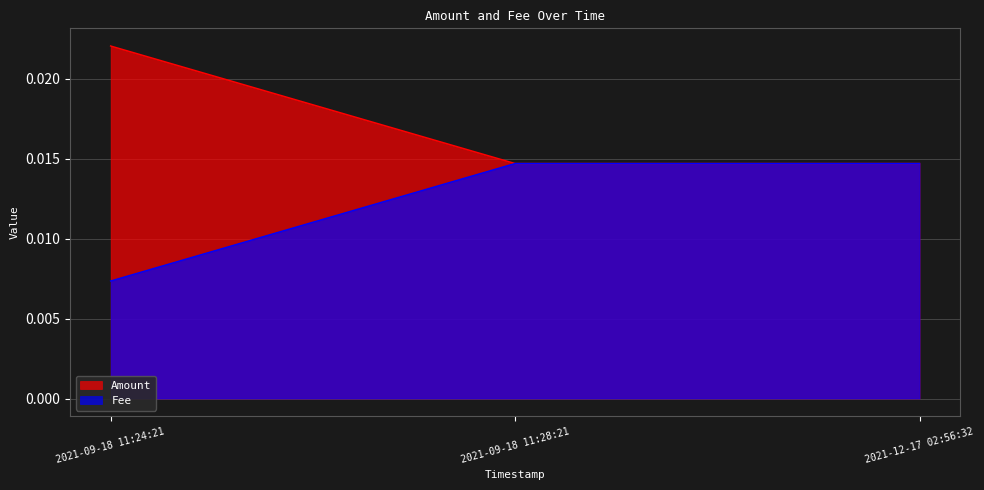

Rank the categories by Amount value from lowest to highest.

2021-09-18 11:28:21, 2021-12-17 02:56:32, 2021-09-18 11:24:21